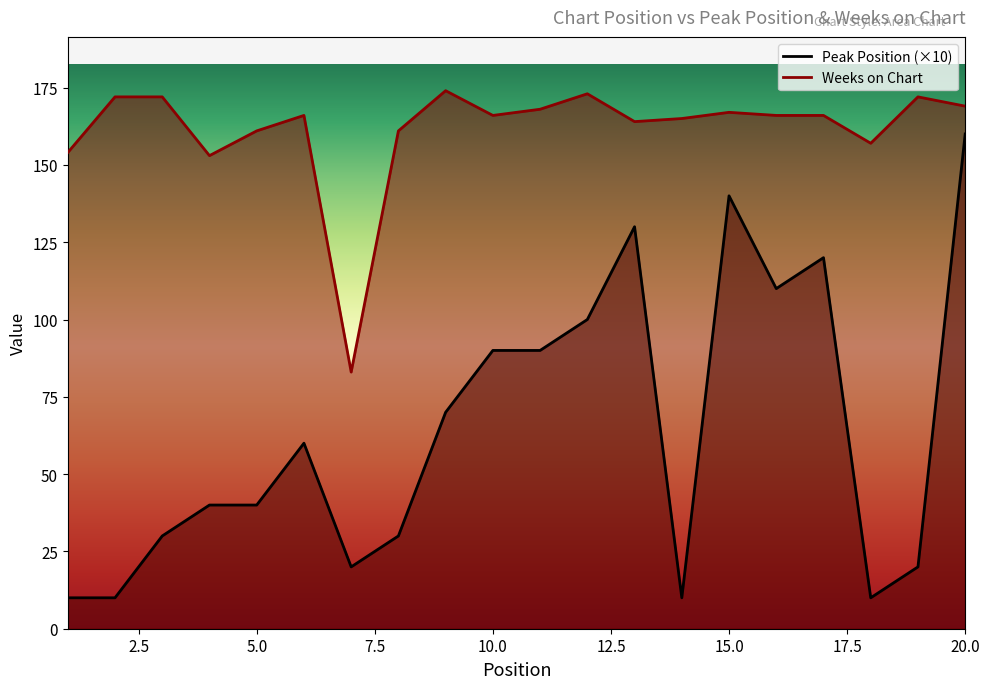

Reading right to left, transcribe all the data shown in this chart.

Peak Position: 20=160	19=20	18=10	17=120	16=110	15=140	14=10	13=130	12=100	11=90	10=90	9=70	8=30	7=20	6=60	5=40	4=40	3=30	2=10	1=10
Weeks on Chart: 20=169	19=172	18=157	17=166	16=166	15=167	14=165	13=164	12=173	11=168	10=166	9=174	8=161	7=83	6=166	5=161	4=153	3=172	2=172	1=154